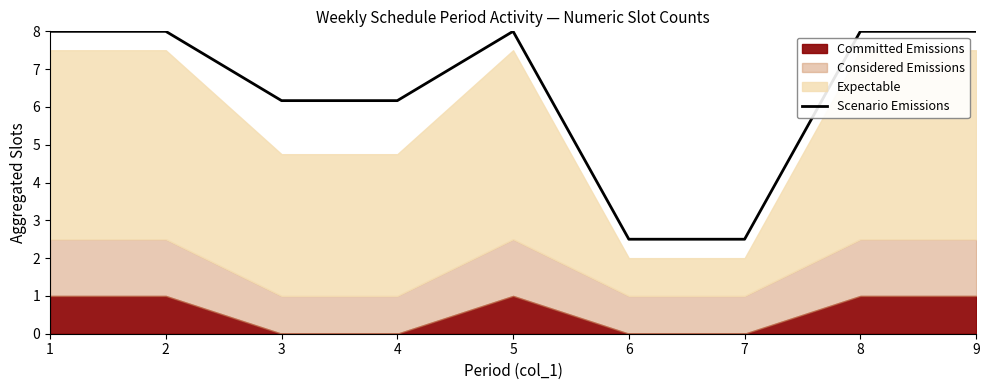

What is the change in value from 3 to 7?

-3.7